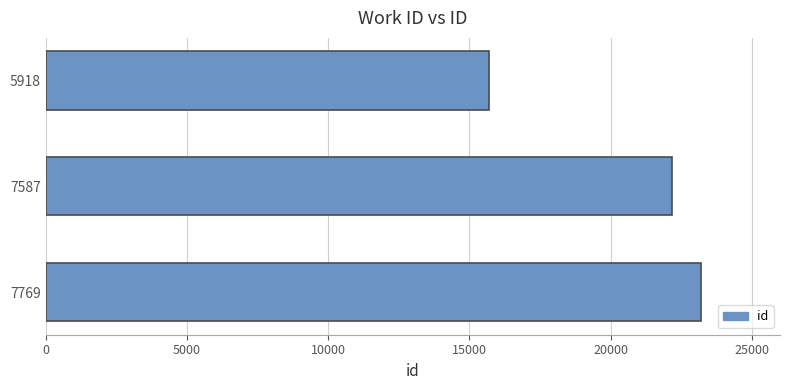

Read the value at 5918, to the nearest 10.

15690